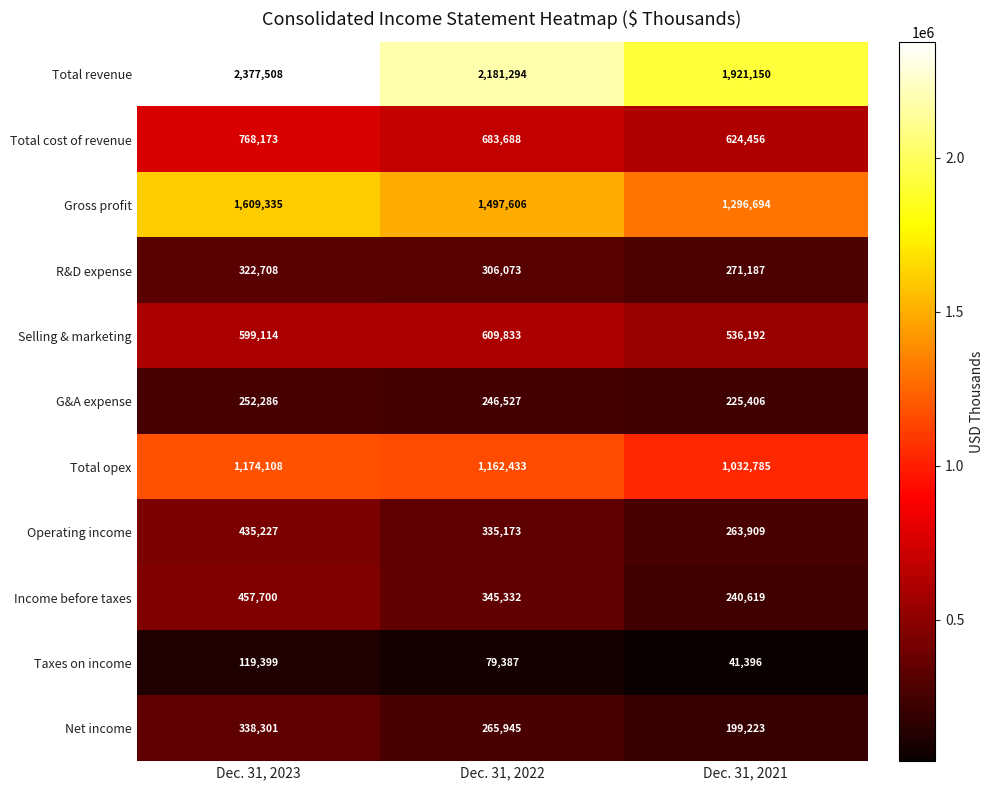

What is the average value of the Total opex series?

1123109